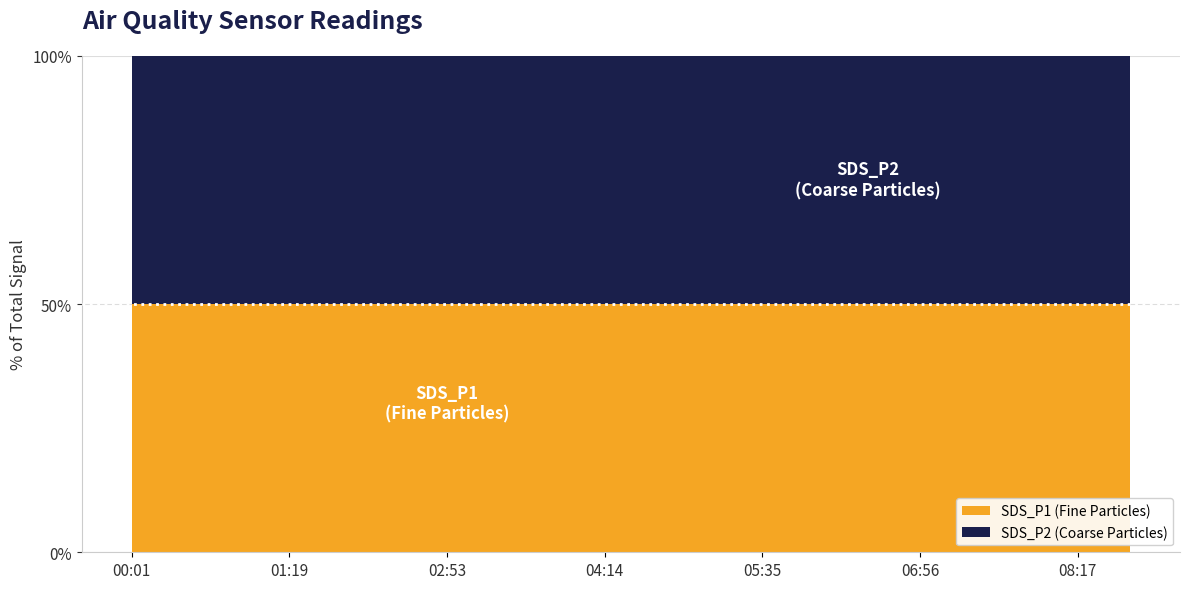

Reading right to left, extract all data points from this chart.

SDS_P1: 0.1	0.1	0.1	0.1	0.1	0.1	0.1	0.1	0.1	0.1	0.1	0.1	0.1	0.1	0.1	0.1	0.1	0.1	0.1	0.0
SDS_P2: 0.1	0.1	0.1	0.1	0.1	0.1	0.1	0.1	0.1	0.1	0.1	0.1	0.1	0.1	0.1	0.1	0.1	0.1	0.1	0.0